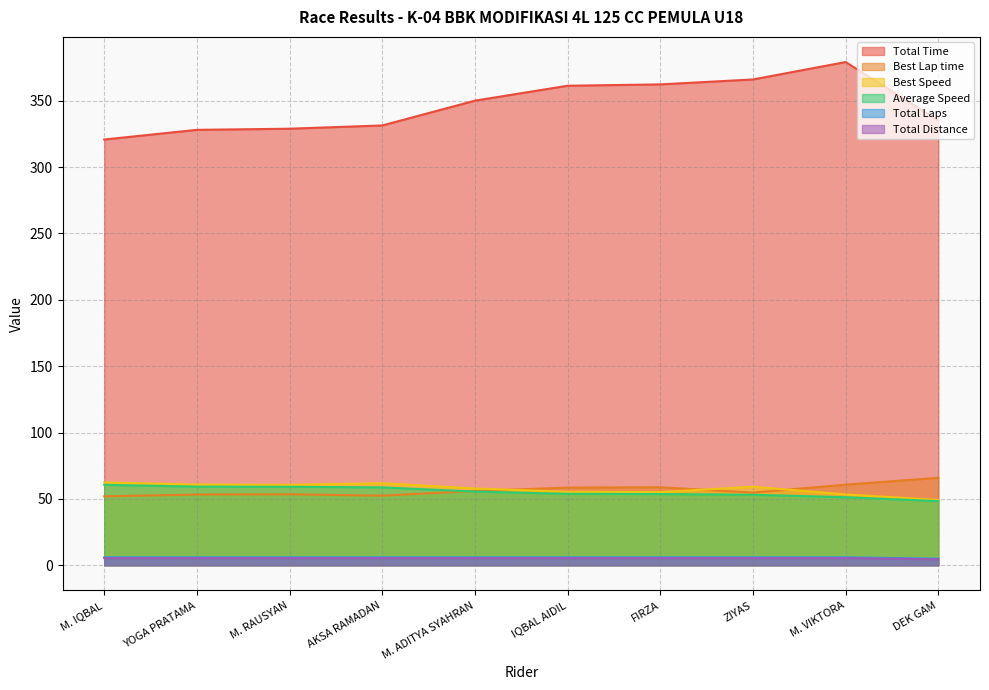

Reading left to right, extract all data points from this chart.

Total Time: M. IQBAL=320.7	YOGA PRATAMA=328.0	M. RAUSYAN=328.9	AKSA RAMADAN=331.3	M. ADITYA SYAHRAN=350.0	IQBAL AIDIL=361.2	FIRZA=362.3	ZIYAS=366.0	M. VIKTORA=379.1	DEK GAM=335.1
Best Lap time: M. IQBAL=51.9	YOGA PRATAMA=53.3	M. RAUSYAN=53.4	AKSA RAMADAN=52.4	M. ADITYA SYAHRAN=56.0	IQBAL AIDIL=58.5	FIRZA=58.8	ZIYAS=54.8	M. VIKTORA=60.7	DEK GAM=65.9
Best Speed: M. IQBAL=62.4	YOGA PRATAMA=60.8	M. RAUSYAN=60.6	AKSA RAMADAN=61.8	M. ADITYA SYAHRAN=57.9	IQBAL AIDIL=55.4	FIRZA=55.1	ZIYAS=59.2	M. VIKTORA=53.4	DEK GAM=49.2
Average Speed: M. IQBAL=60.6	YOGA PRATAMA=59.3	M. RAUSYAN=59.1	AKSA RAMADAN=58.7	M. ADITYA SYAHRAN=55.5	IQBAL AIDIL=53.8	FIRZA=53.7	ZIYAS=53.1	M. VIKTORA=51.3	DEK GAM=48.3
Total Laps: M. IQBAL=5.4	YOGA PRATAMA=5.4	M. RAUSYAN=5.4	AKSA RAMADAN=5.4	M. ADITYA SYAHRAN=5.4	IQBAL AIDIL=5.4	FIRZA=5.4	ZIYAS=5.4	M. VIKTORA=5.4	DEK GAM=4.5
Total Distance: M. IQBAL=6.0	YOGA PRATAMA=6.0	M. RAUSYAN=6.0	AKSA RAMADAN=6.0	M. ADITYA SYAHRAN=6.0	IQBAL AIDIL=6.0	FIRZA=6.0	ZIYAS=6.0	M. VIKTORA=6.0	DEK GAM=5.0